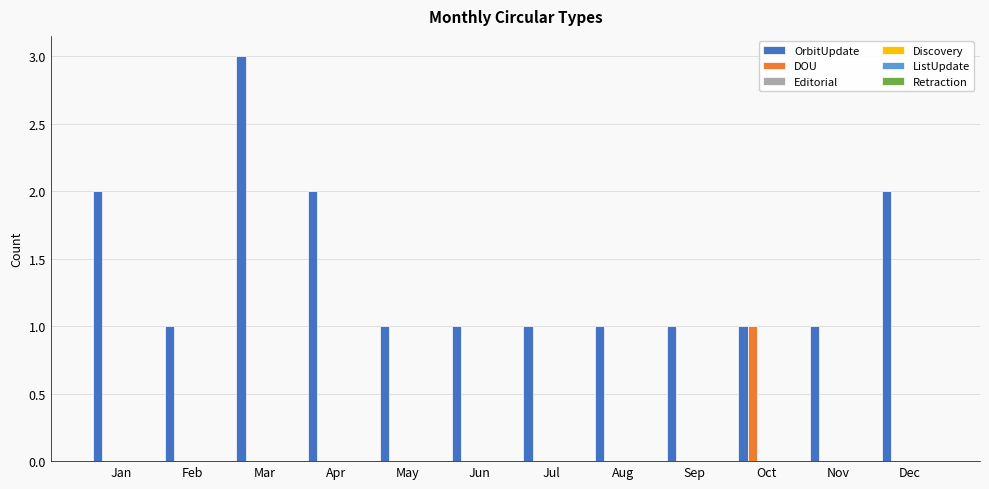

What is the sum of all OrbitUpdate values?

17